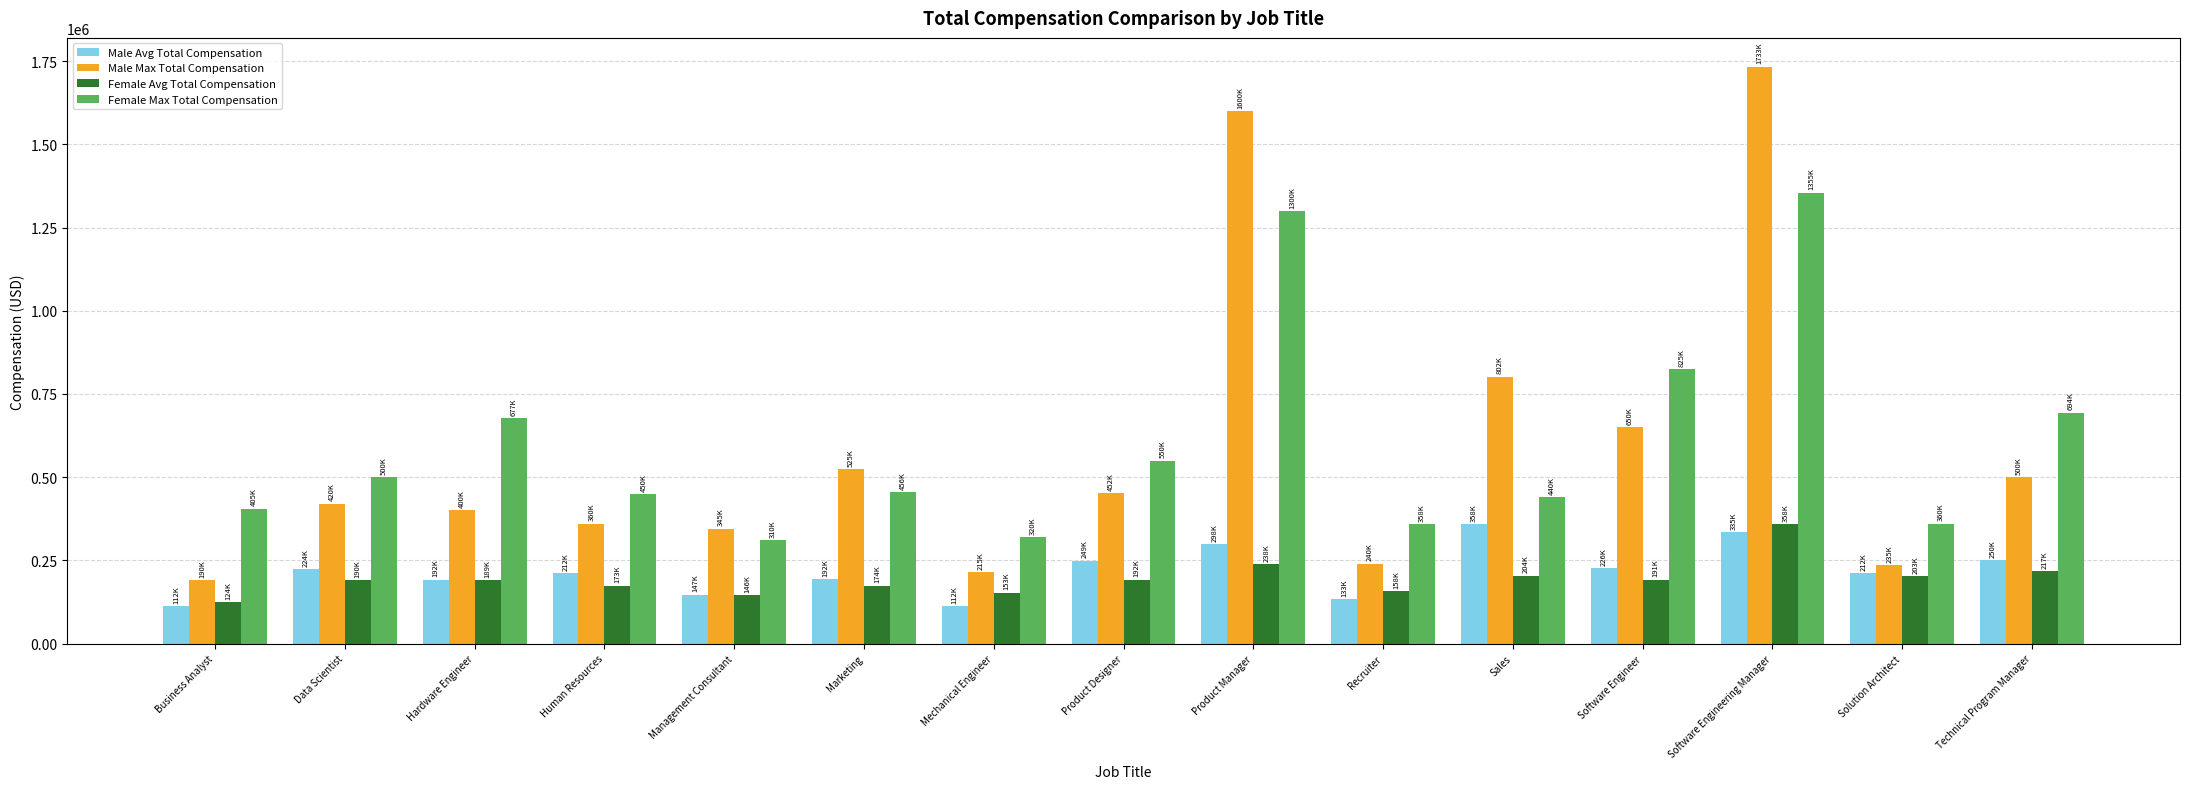

Where is Male Max Total Compensation nearest to the value 961500?

Sales